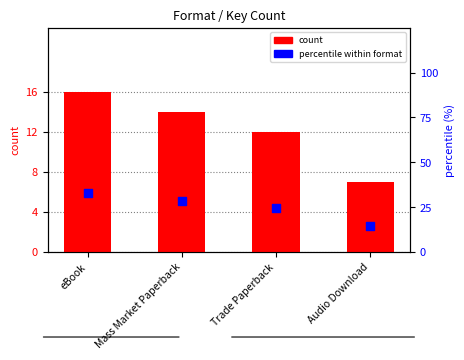

What is the total value across all series at eBook?

48.7